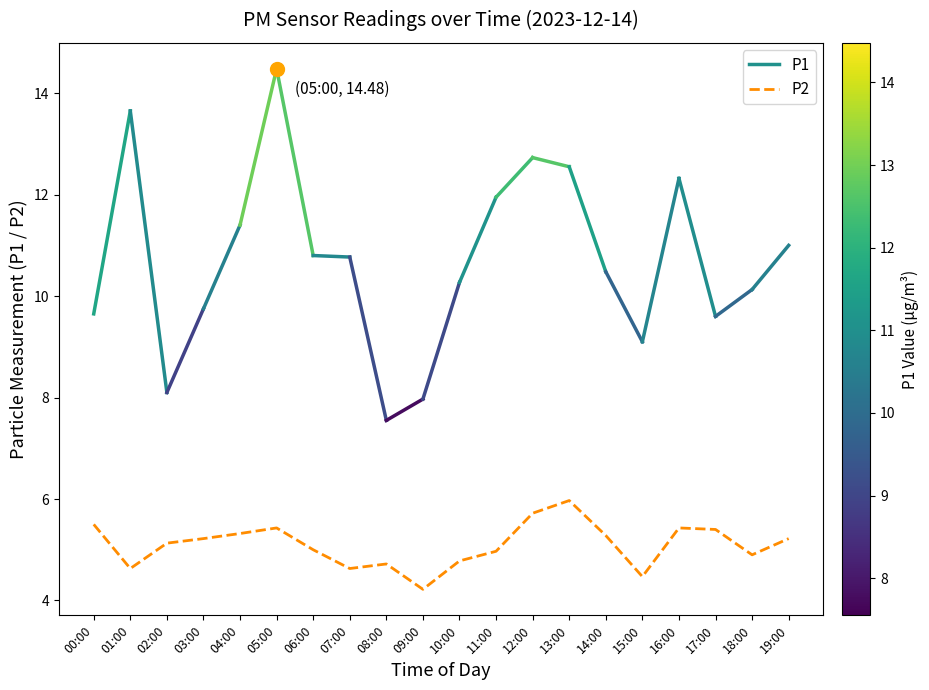

Between 07:00 and 13:00, which is larger?

13:00